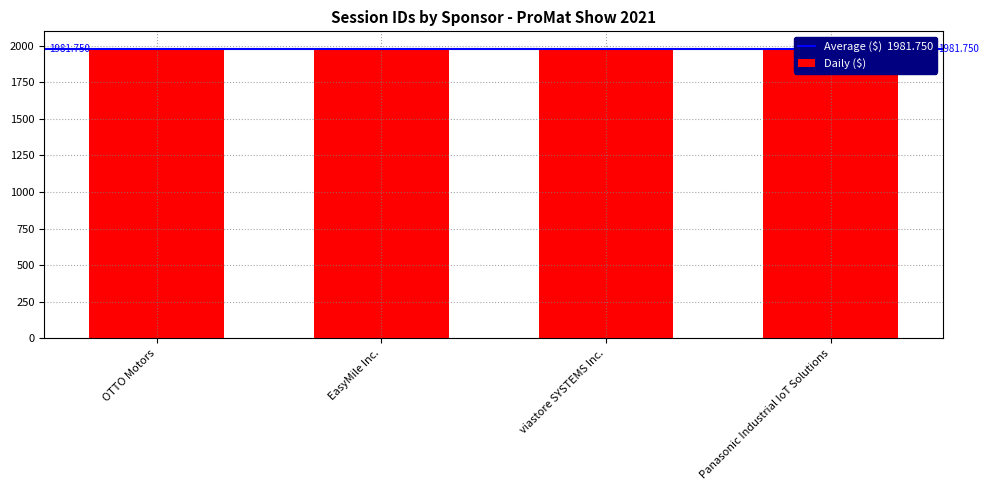

How many values are between 1981 and 1989?

3